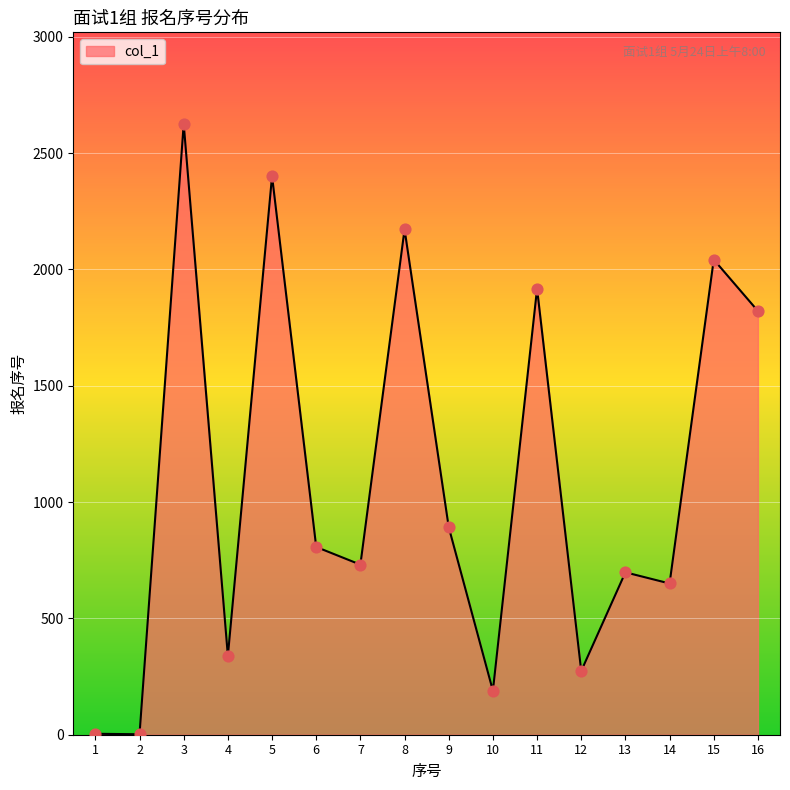

What is the change in value from 10 to 14?

+461